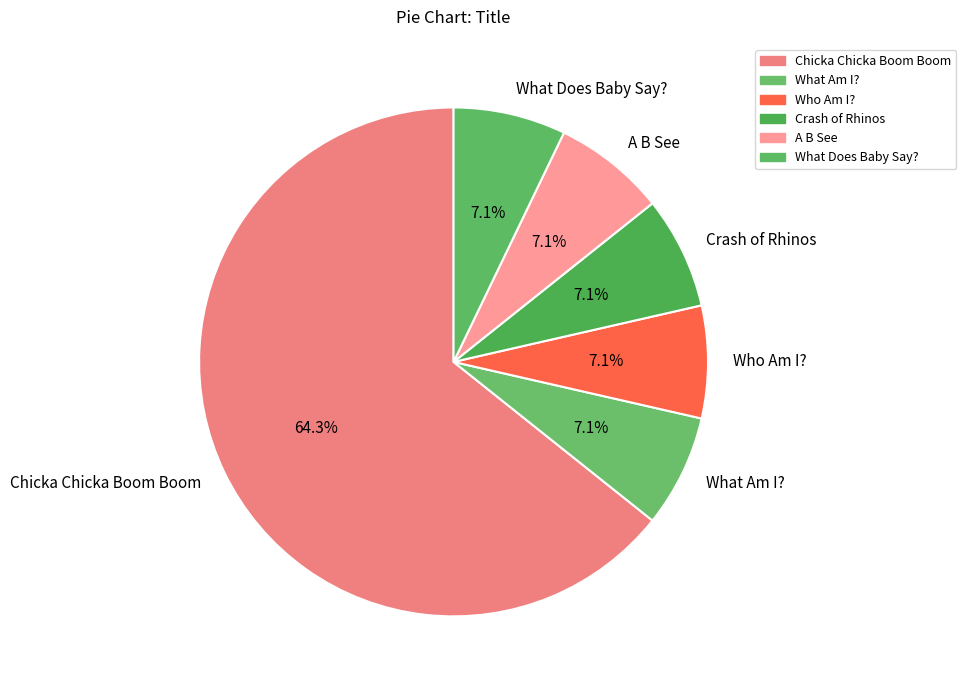

Combined, do Chicka Chicka Boom Boom and Who Am I? account for over 50%?

Yes